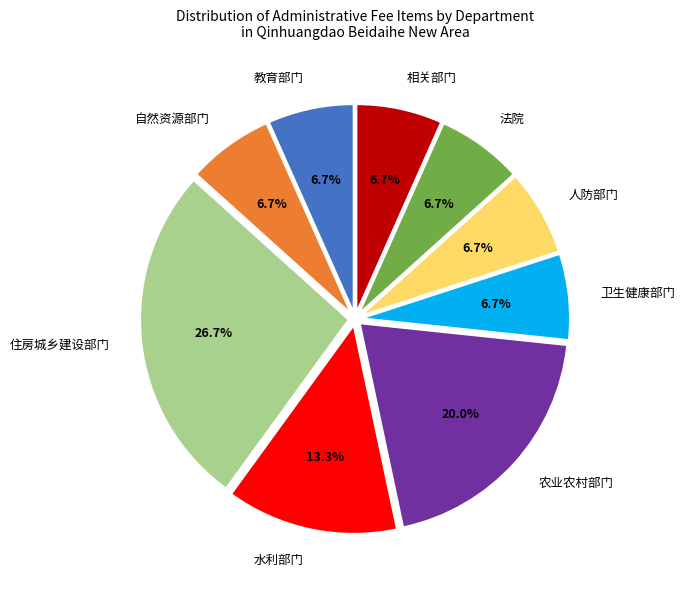

The 卫生健康部门 slice represents 7% of the pie. True or false?

True